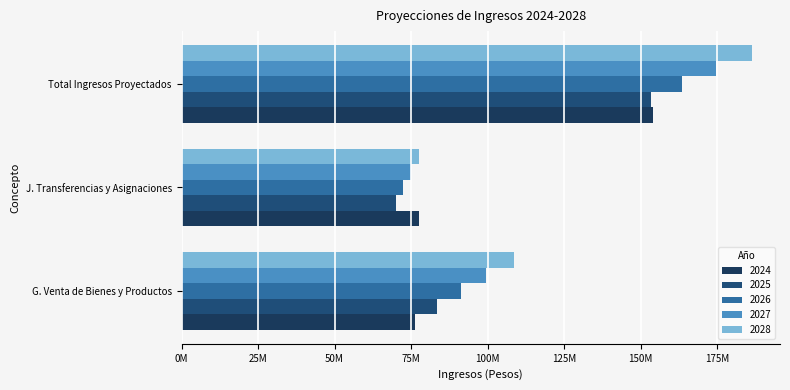

Reading left to right, transcribe all the data shown in this chart.

2024: 76411173.0	77556771.0	153967944.0
2025: 83441000.9	70015041.8	153456042.8
2026: 91117573.0	72415643.5	163533216.5
2027: 99500389.7	74912269.2	174412659.0
2028: 108654425.6	77508760.0	186163185.6